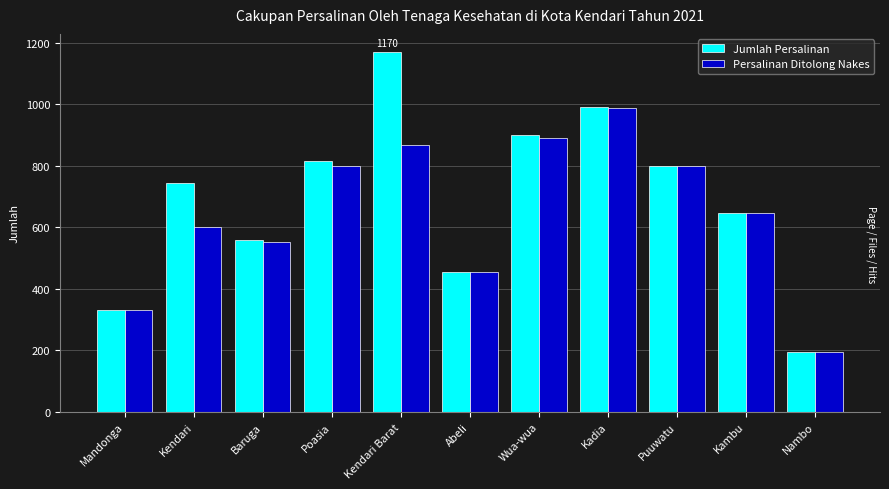

What are all the series names shown in the legend?

Jumlah Persalinan, Persalinan Ditolong Nakes